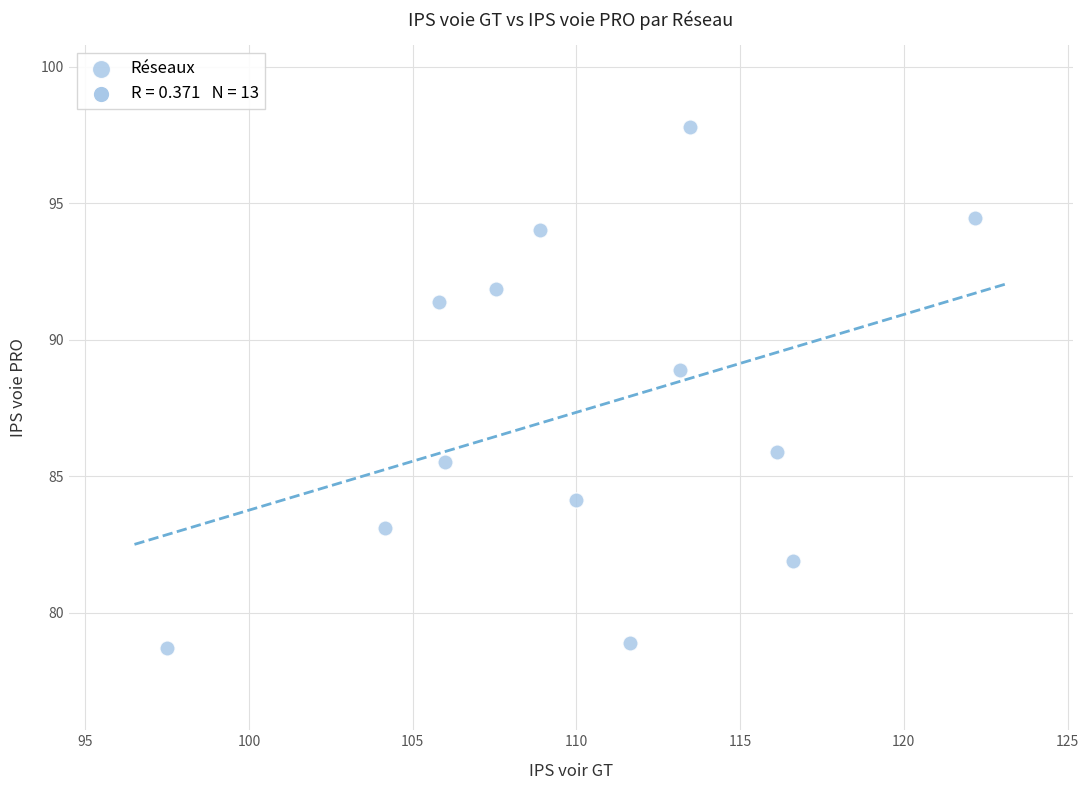

What is the range of Y values (max minus min)?

19.1